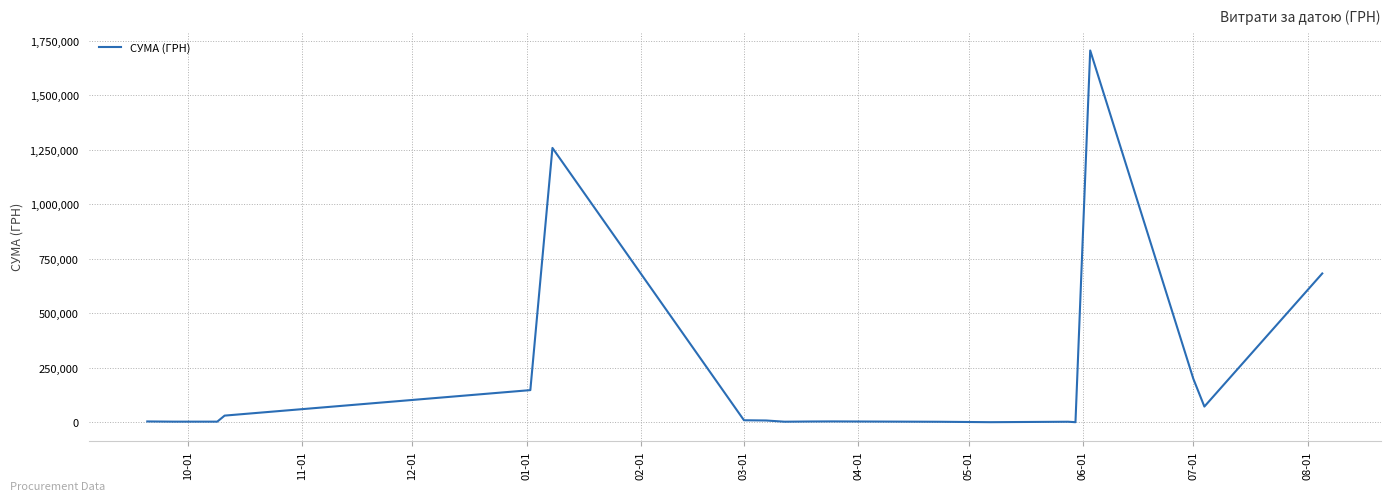

What is the difference between the maximum and minimum values?

1703986.8